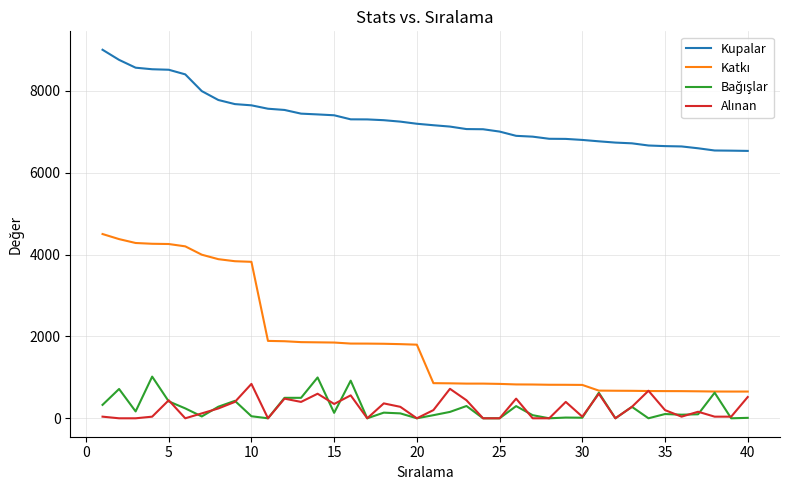

Which series has the largest total across all categories?

Kupalar